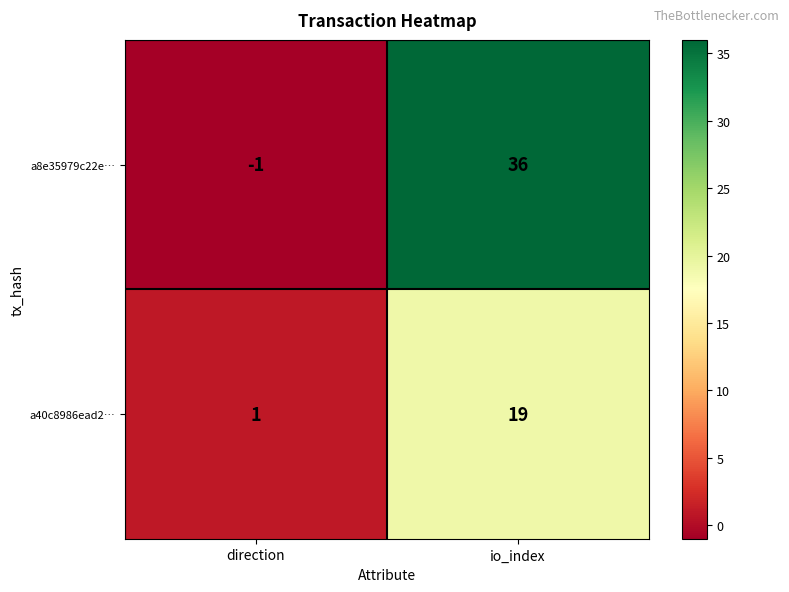

Which series changed the most between direction and io_index?

a8e35979c22e…